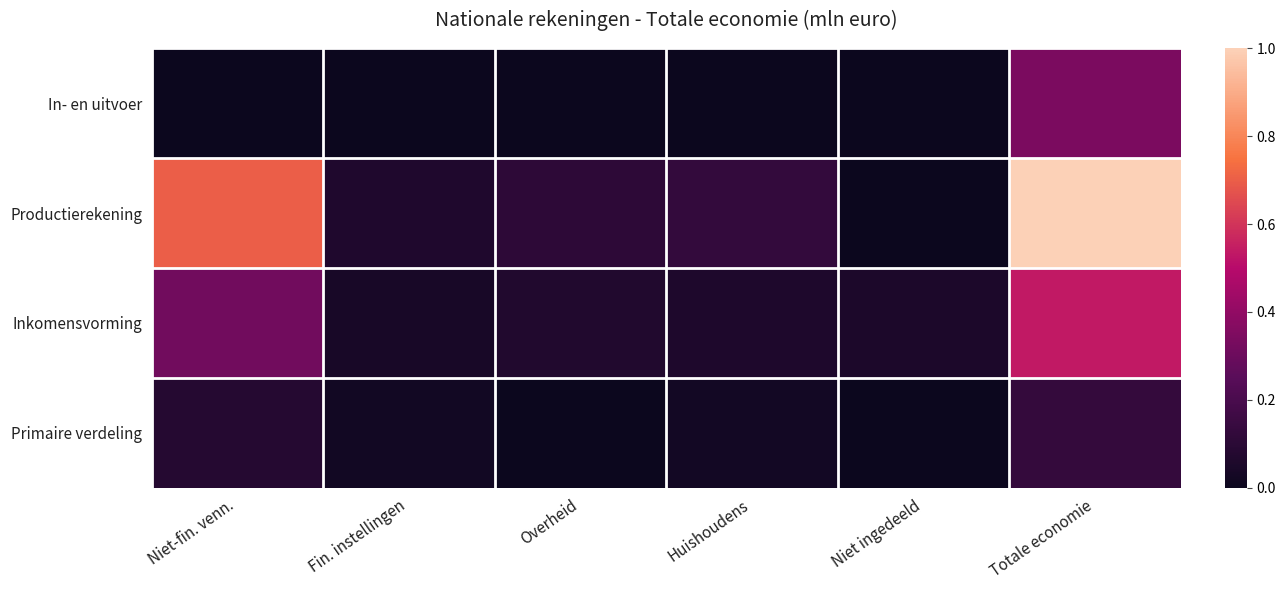

Which has a higher value, Niet-fin. venn. or Fin. instellingen?

Niet-fin. venn.